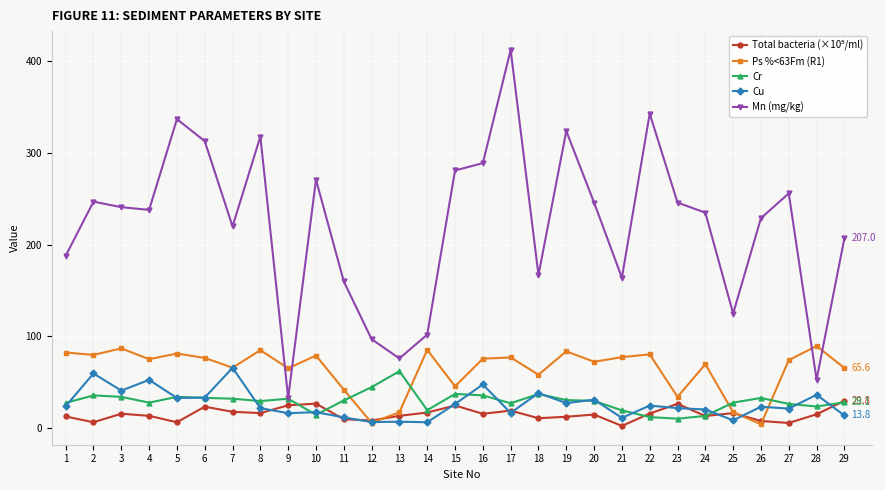

The value of Cu at 10 is 17.4. True or false?

True